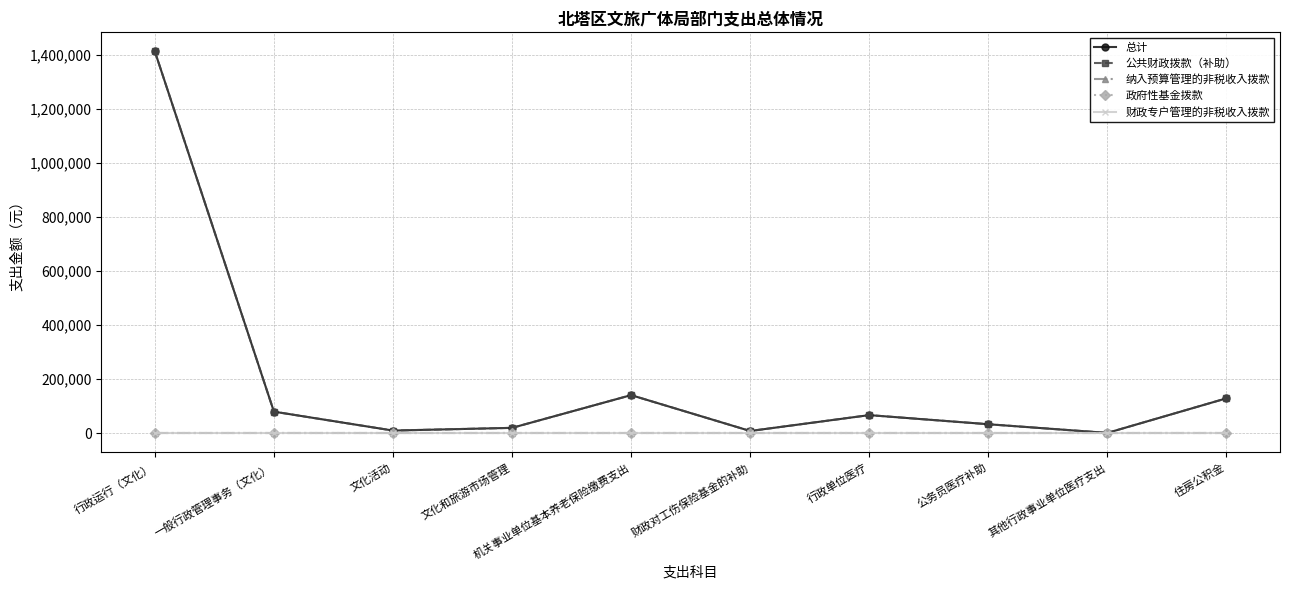

True or false: 公共财政拨款（补助） and 政府性基金拨款 intersect in this chart.

False